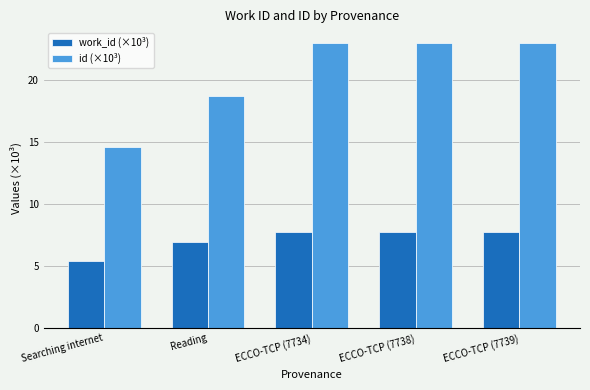

What is the difference between the second highest and second lowest values in the id (×10³) series?

4.3